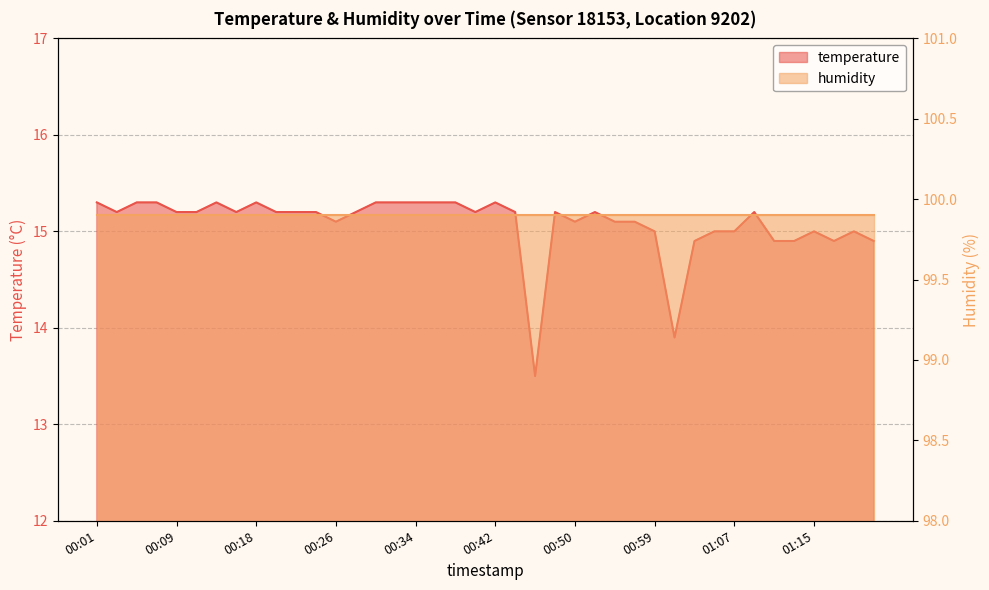

Does the chart have visible grid lines?

Yes